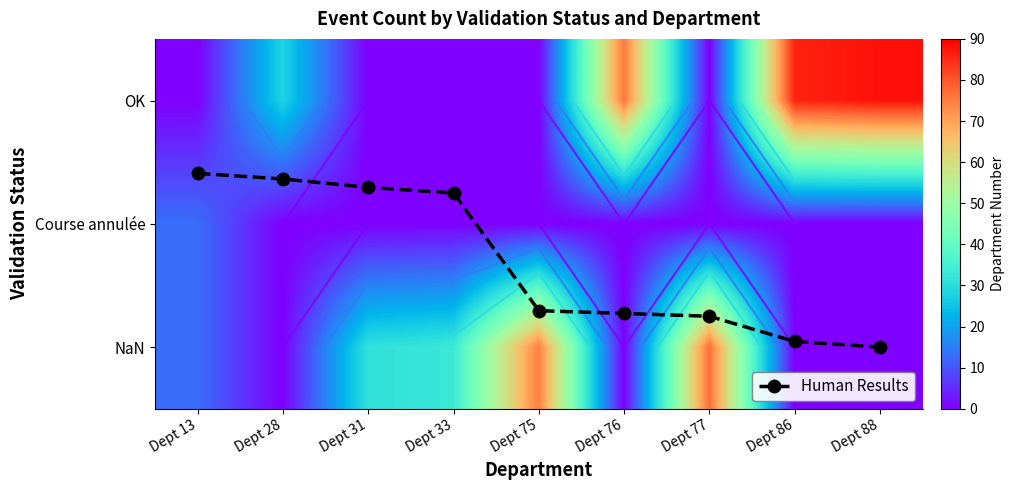

What is the difference between the highest and lowest values at Dept 76?

76.0